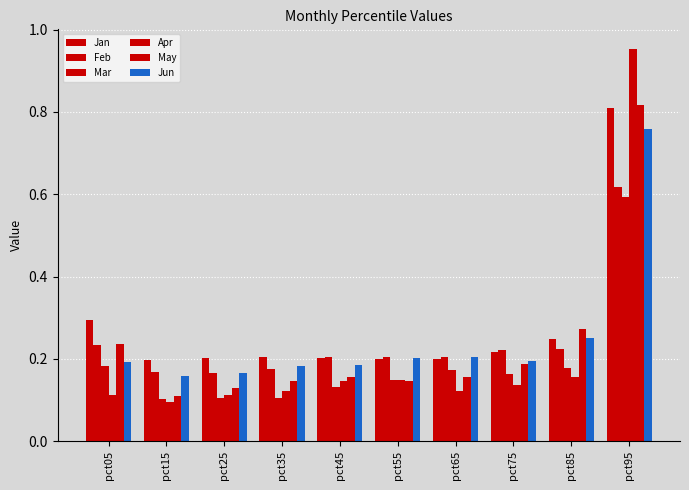

Reading left to right, transcribe all the data shown in this chart.

Jan: pct05=0.3	pct15=0.2	pct25=0.2	pct35=0.2	pct45=0.2	pct55=0.2	pct65=0.2	pct75=0.2	pct85=0.2	pct95=0.8
Feb: pct05=0.2	pct15=0.2	pct25=0.2	pct35=0.2	pct45=0.2	pct55=0.2	pct65=0.2	pct75=0.2	pct85=0.2	pct95=0.6
Mar: pct05=0.2	pct15=0.1	pct25=0.1	pct35=0.1	pct45=0.1	pct55=0.1	pct65=0.2	pct75=0.2	pct85=0.2	pct95=0.6
Apr: pct05=0.1	pct15=0.1	pct25=0.1	pct35=0.1	pct45=0.1	pct55=0.1	pct65=0.1	pct75=0.1	pct85=0.2	pct95=1.0
May: pct05=0.2	pct15=0.1	pct25=0.1	pct35=0.1	pct45=0.2	pct55=0.1	pct65=0.2	pct75=0.2	pct85=0.3	pct95=0.8
Jun: pct05=0.2	pct15=0.2	pct25=0.2	pct35=0.2	pct45=0.2	pct55=0.2	pct65=0.2	pct75=0.2	pct85=0.3	pct95=0.8